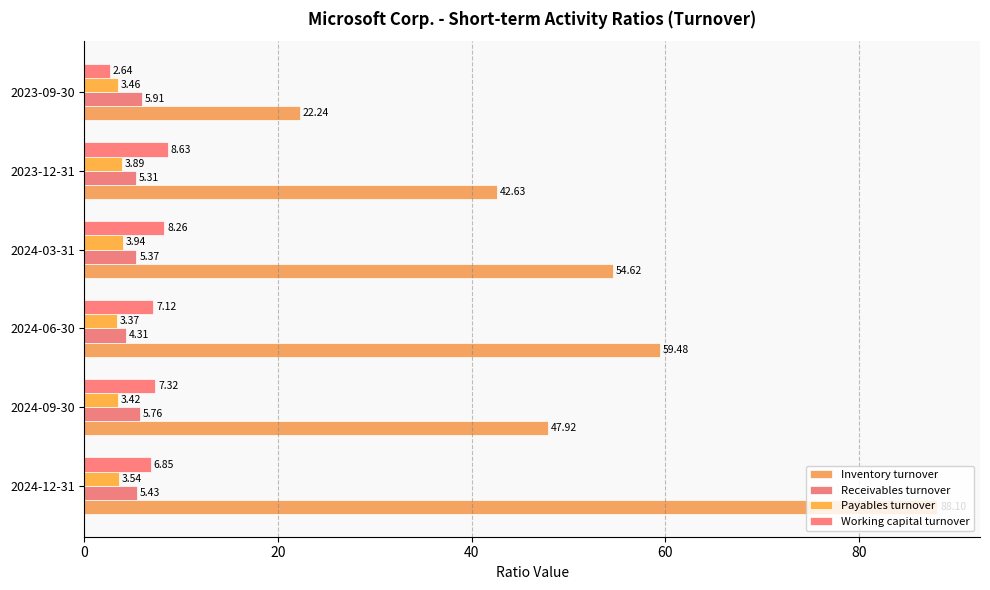

What is the maximum value shown in the chart?

88.1